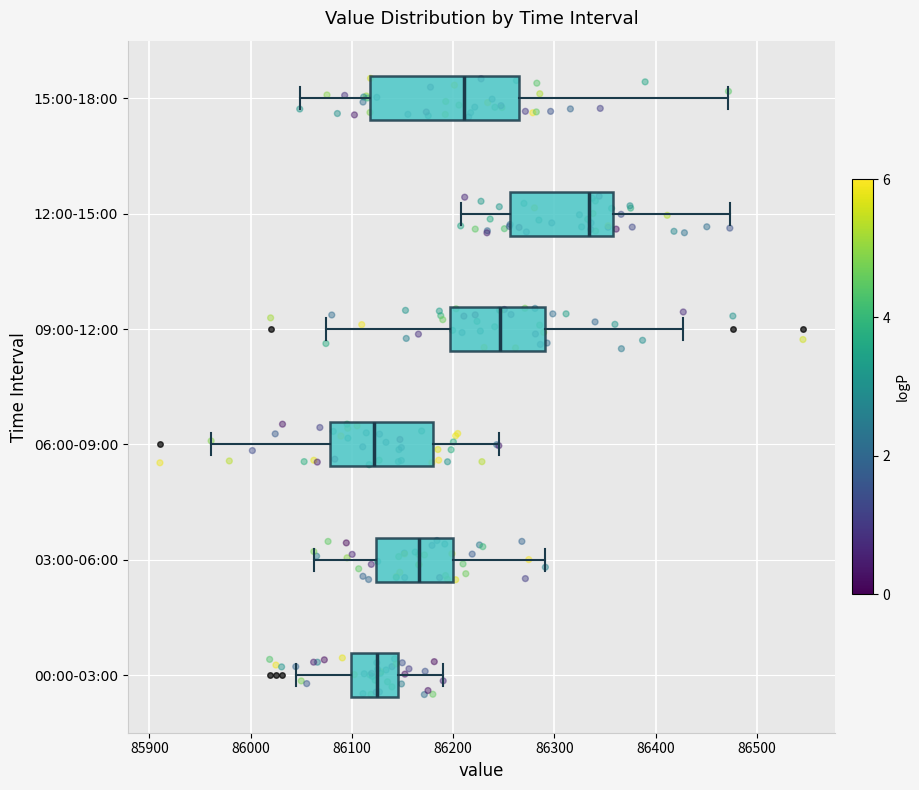

Reading bottom to top, read every box against the x-axis: the position of its median line, the range the box covers, and the ends of its whiskers. The values are not printed on the chart, so give them approximately, as read against the axis.

00:00-03:00: median 86130, box 86100 to 86150, whiskers 86040 to 86190
03:00-06:00: median 86170, box 86120 to 86200, whiskers 86060 to 86290
06:00-09:00: median 86120, box 86080 to 86180, whiskers 85960 to 86250
09:00-12:00: median 86250, box 86200 to 86290, whiskers 86070 to 86430
12:00-15:00: median 86330, box 86260 to 86360, whiskers 86210 to 86470
15:00-18:00: median 86210, box 86120 to 86260, whiskers 86050 to 86470